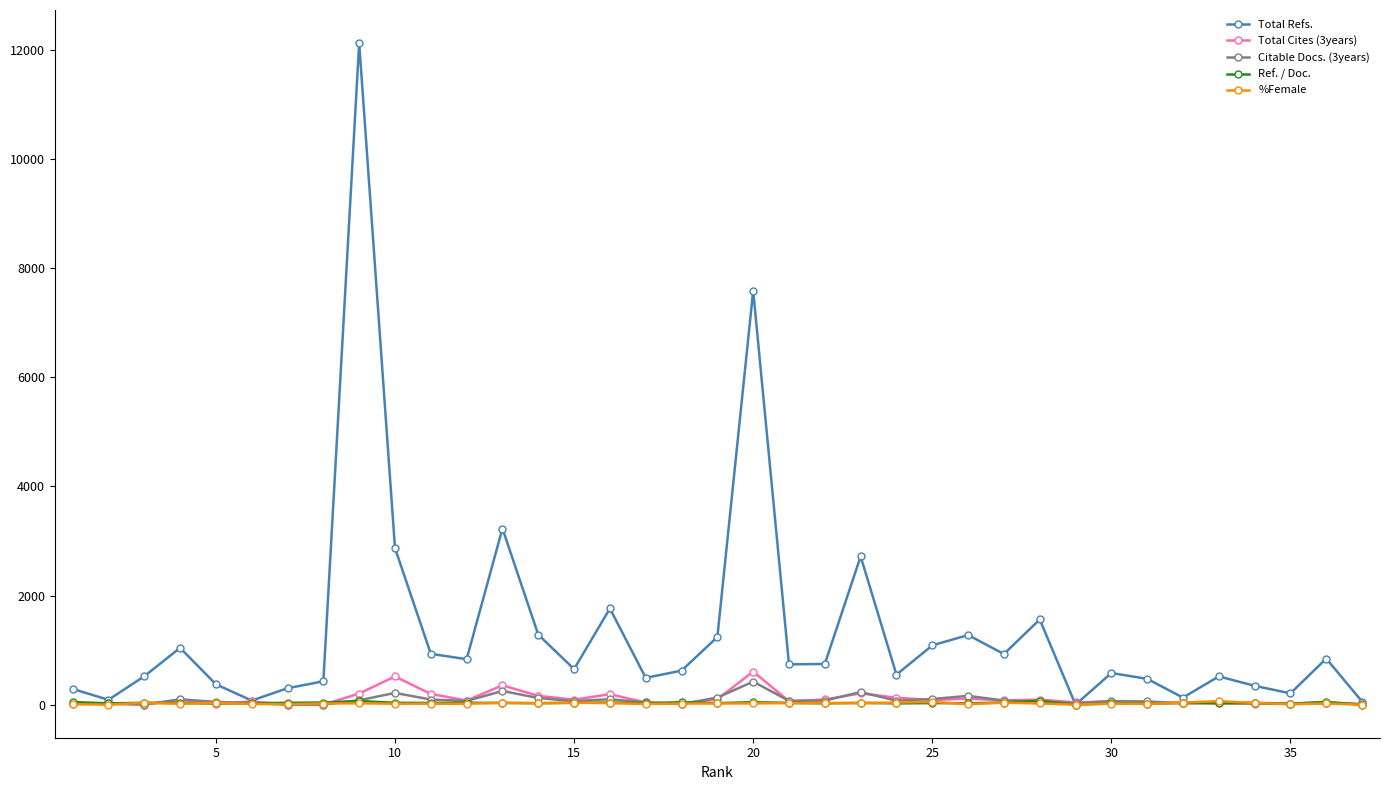

What is the value of the Total Cites (3years) point at the 13th from the left?

354.0